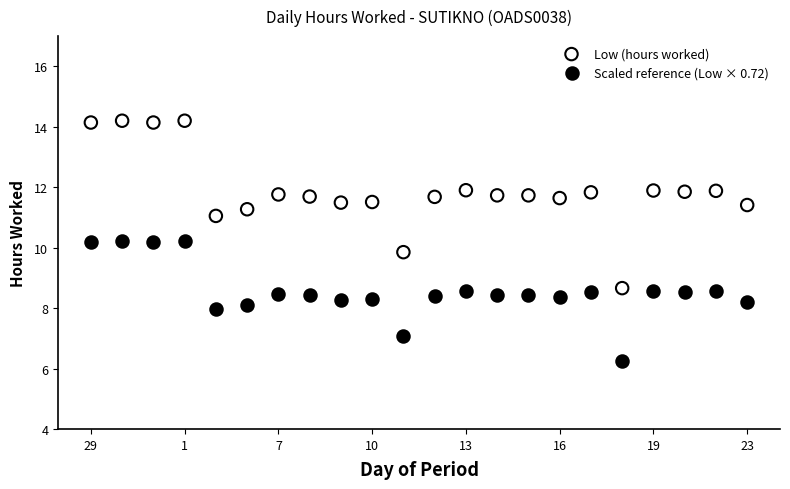

Which series reaches the maximum Y coordinate?

Low (hours worked)